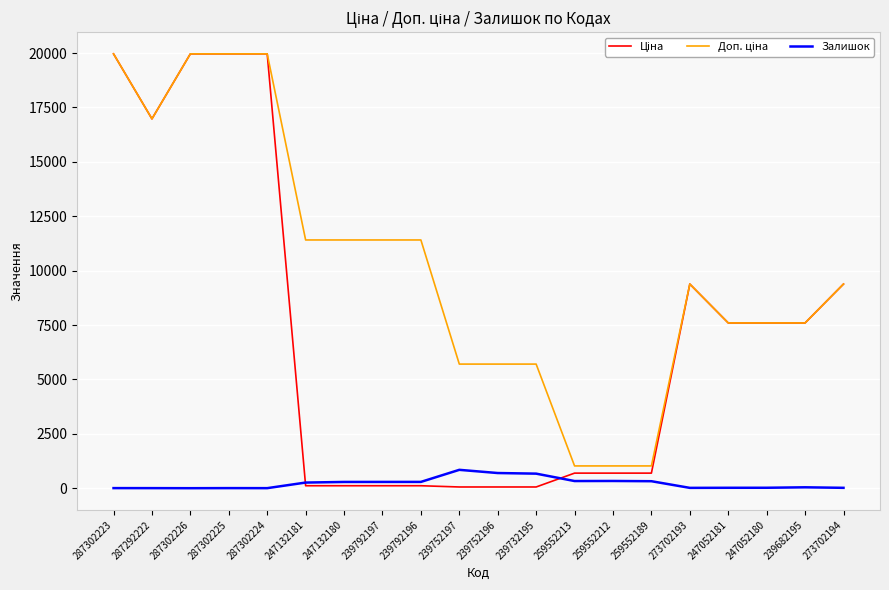

Count the number of data series in this chart.

3